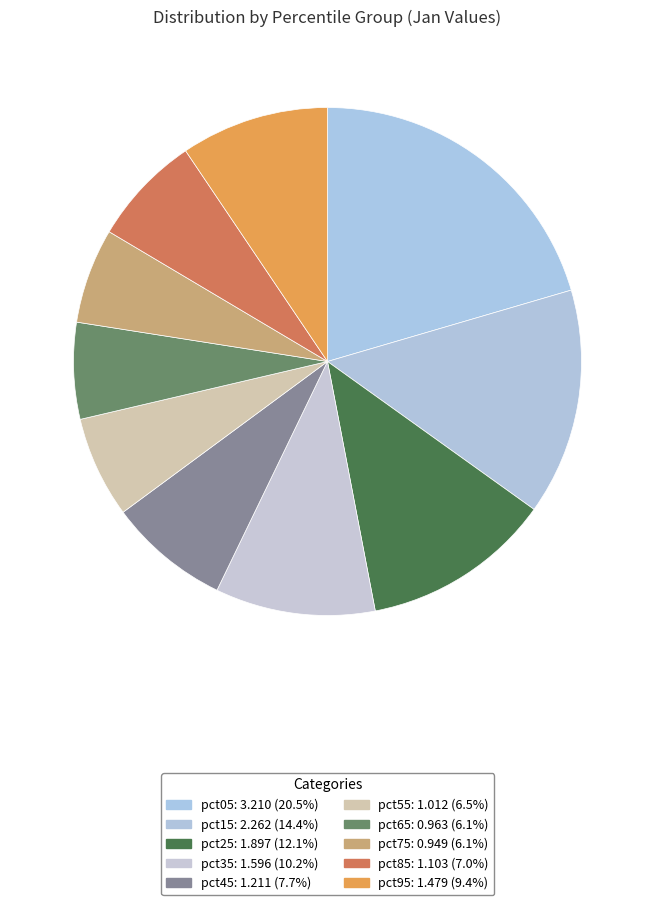

How many slices are in this pie chart?

10